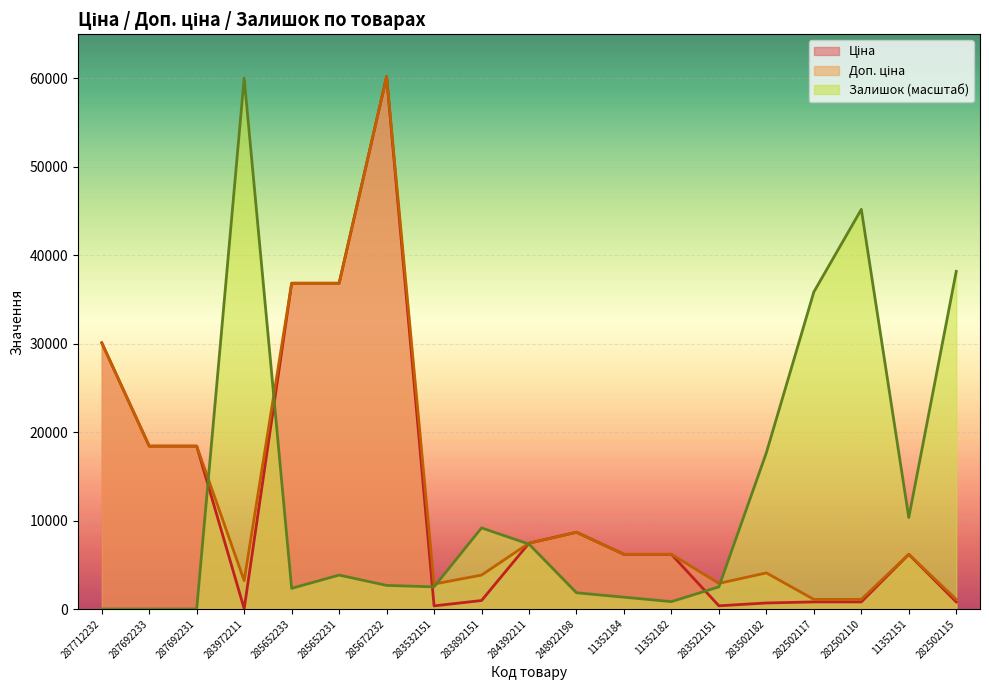

True or false: Доп. ціна has more than 1 points higher than both neighbors.

True